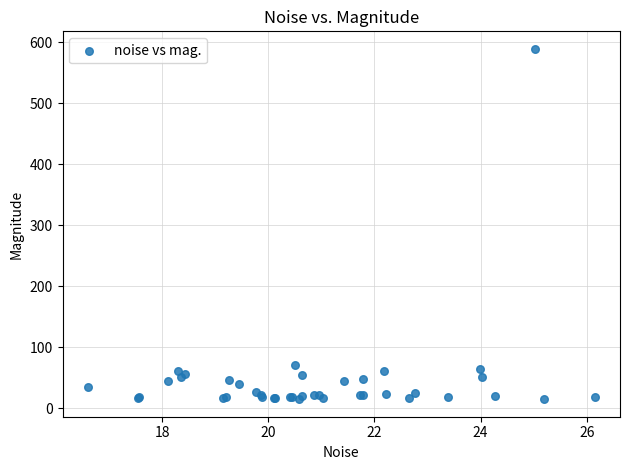

What Y value in the scatter plot is closest to 301?

71.0